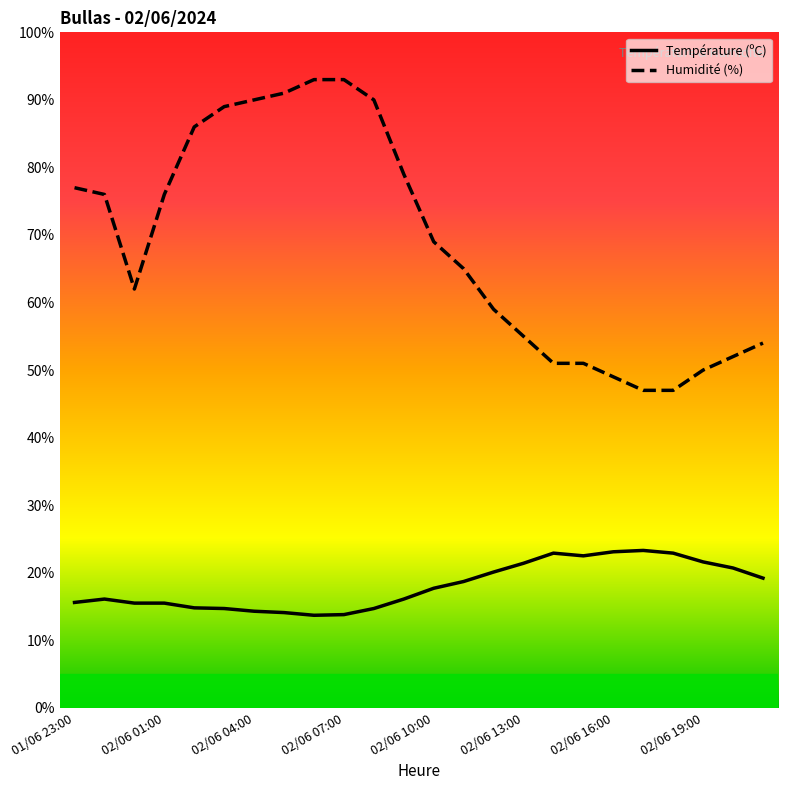

List the series in order of their peak value, highest first.

Humidité (%), Température (ºC)